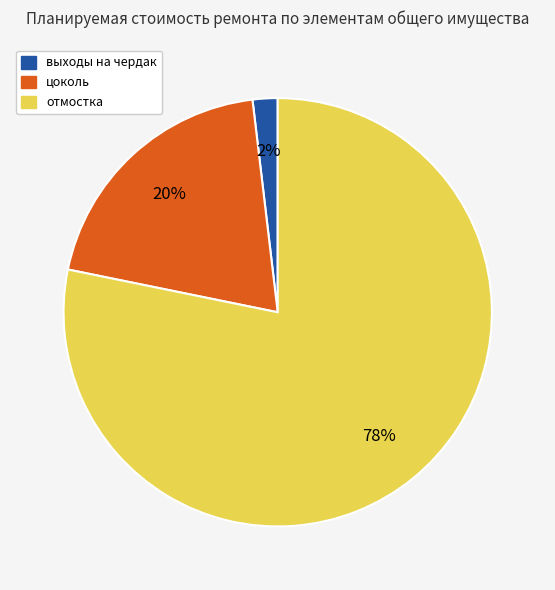

How many slices are in this pie chart?

3